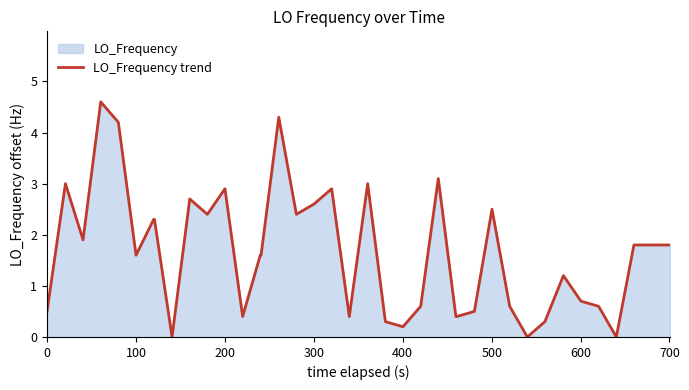

What is the average value?

1.7